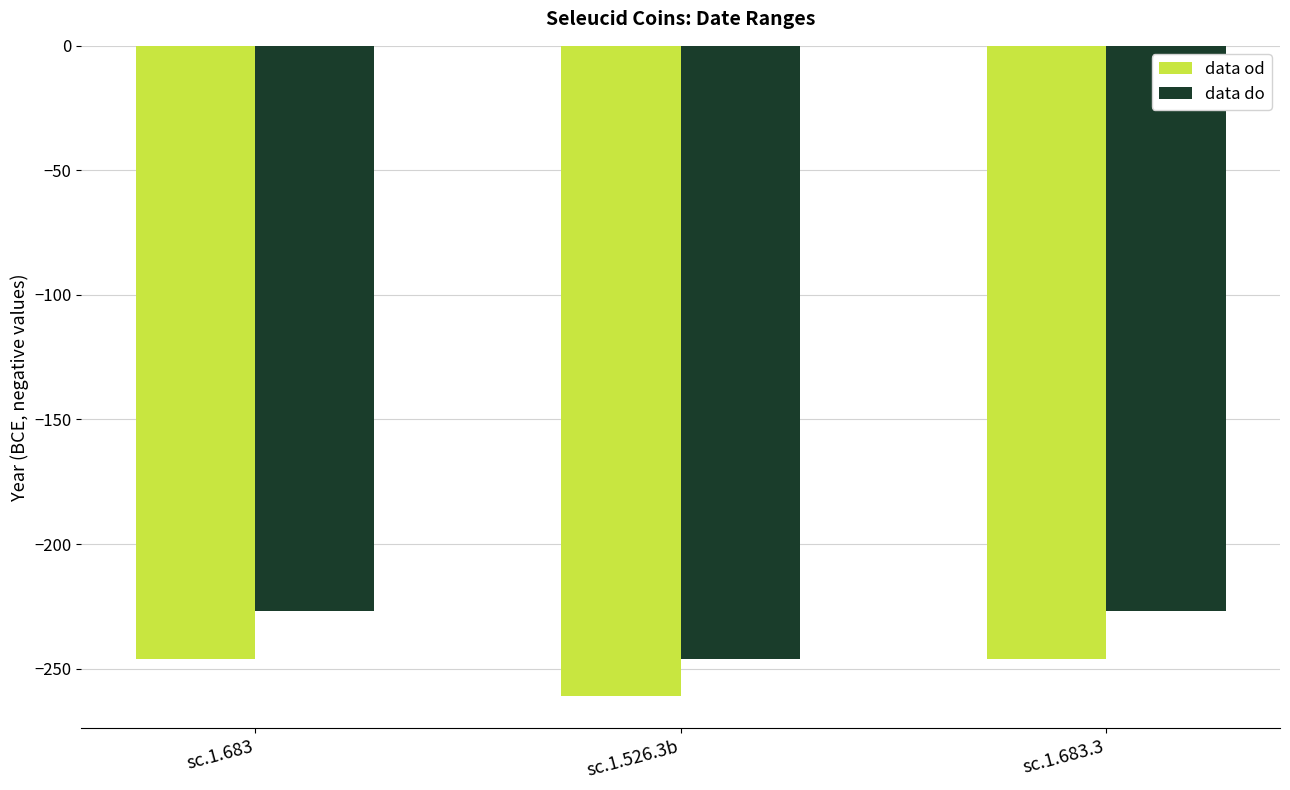

What is the average value of the data do series?

-233